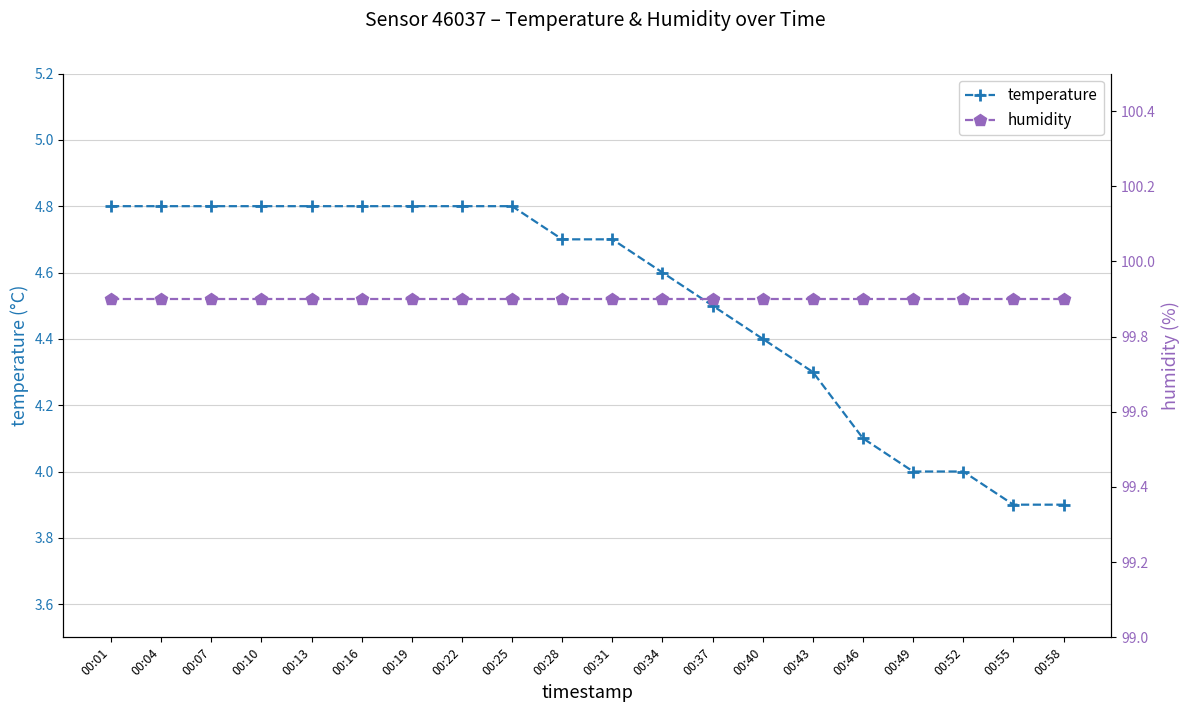

Which series has the largest total across all categories?

humidity